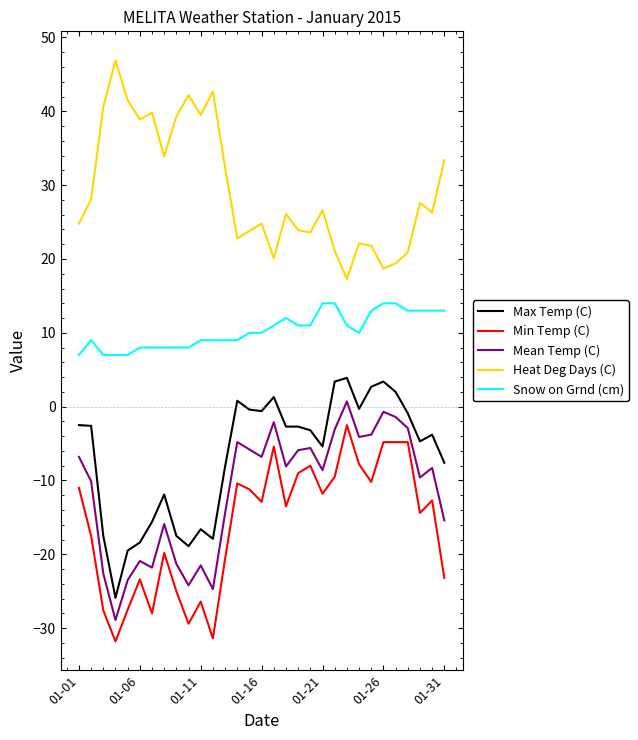

Does the chart display data point markers on the line(s)?

No